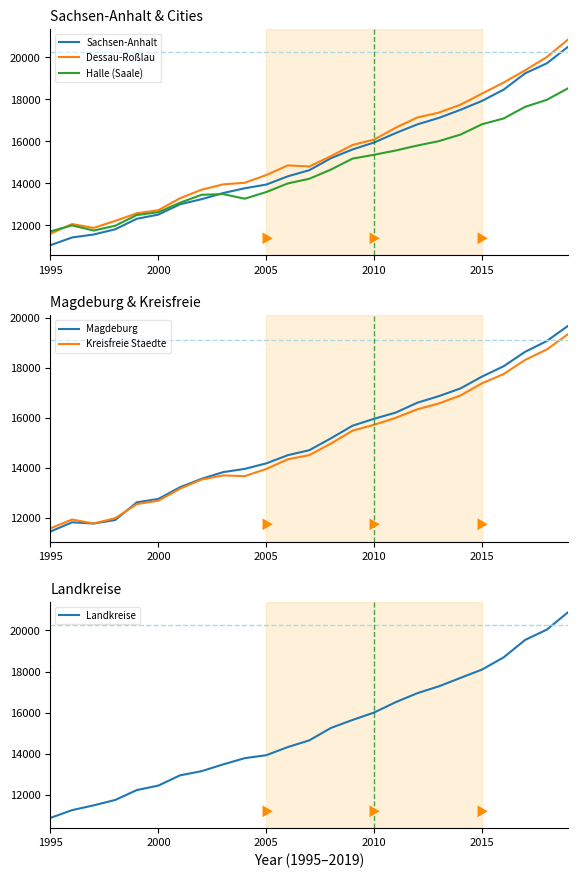

After their last crossing, which series has the higher values: Landkreise or Magdeburg?

Landkreise